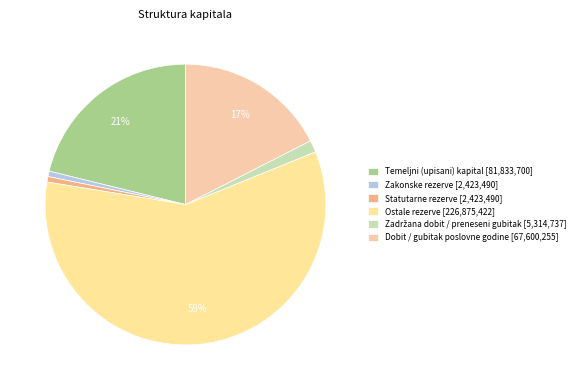

How much of the chart is everything except Temeljni (upisani) kapital?

78.8%